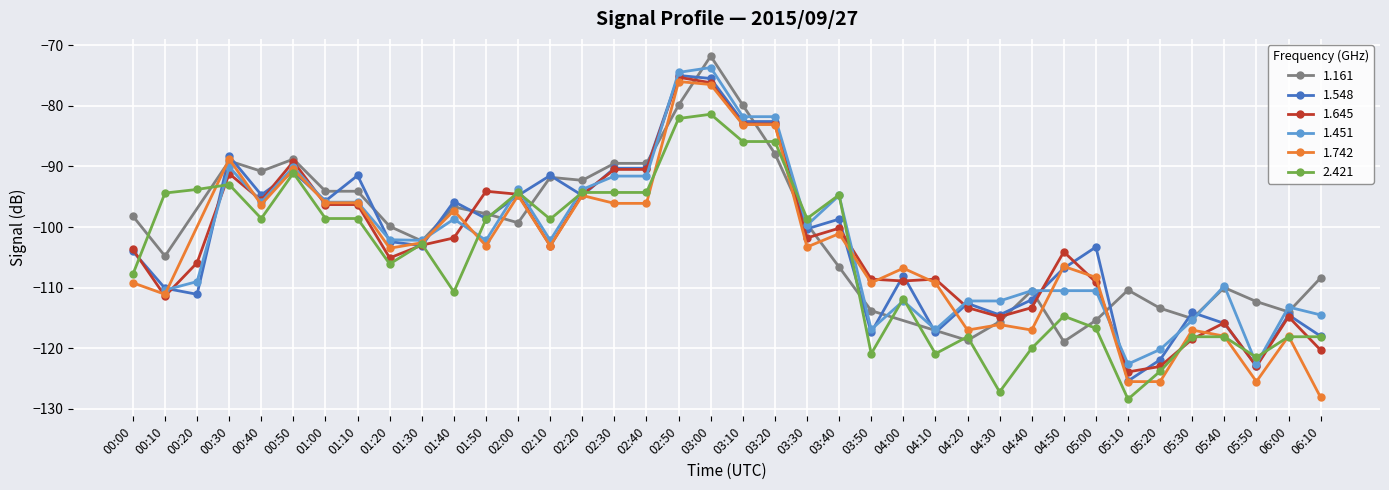

What is the lowest value of the 1.645 series?

-123.9